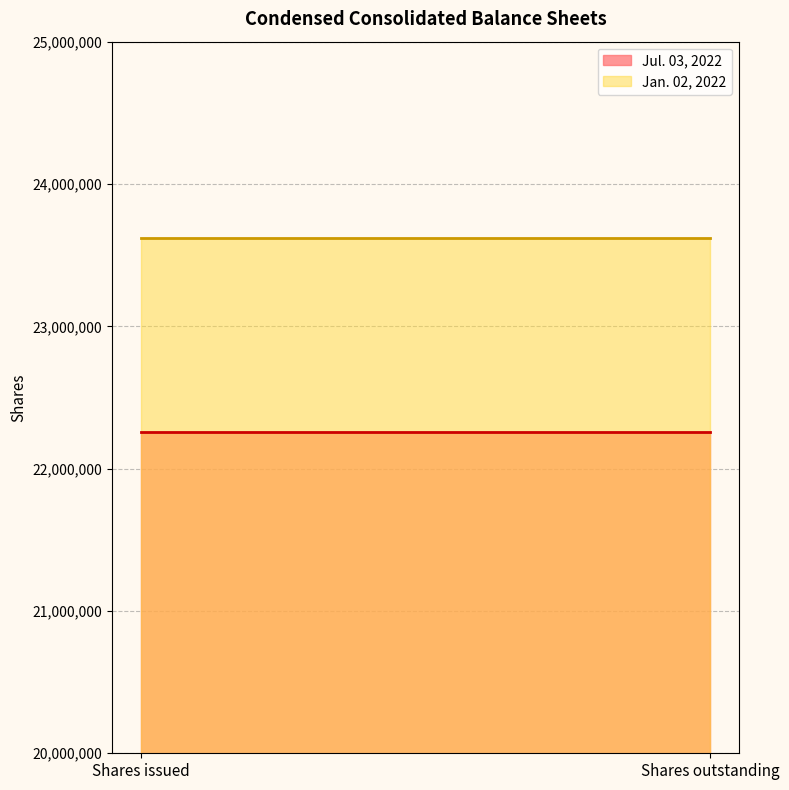

What are all the series names shown in the legend?

Jul. 03, 2022, Jan. 02, 2022